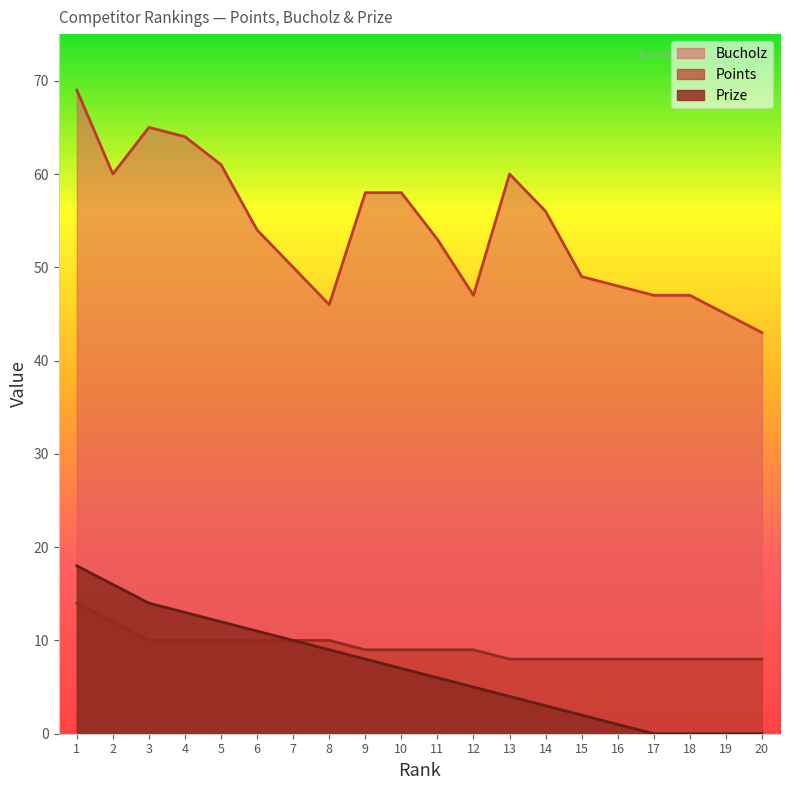

List the series in order of their peak value, lowest first.

Points, Prize, Bucholz